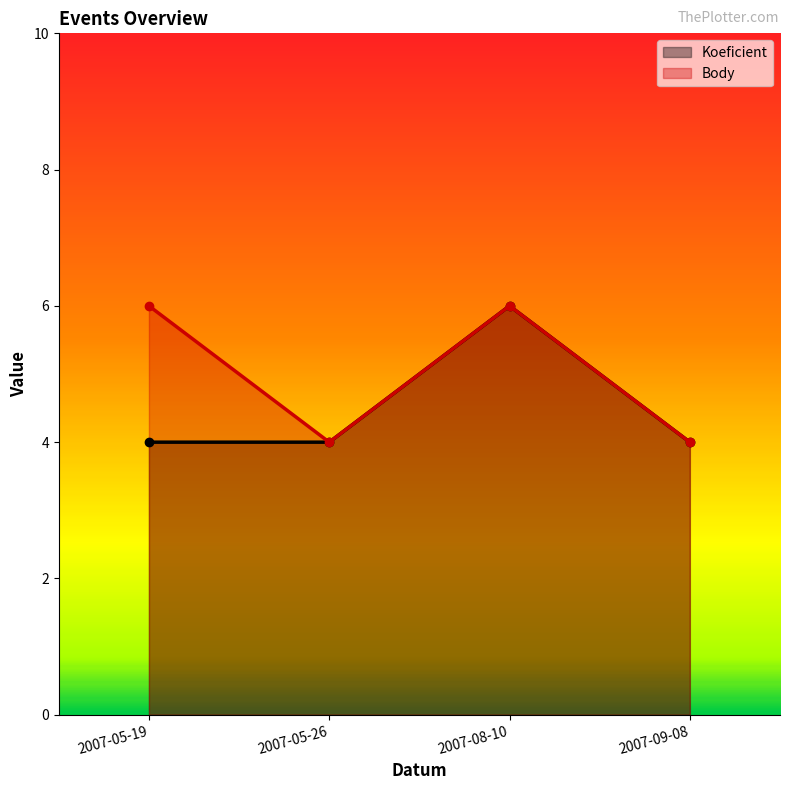

Which category has the highest value in the Body series?

2007-05-19